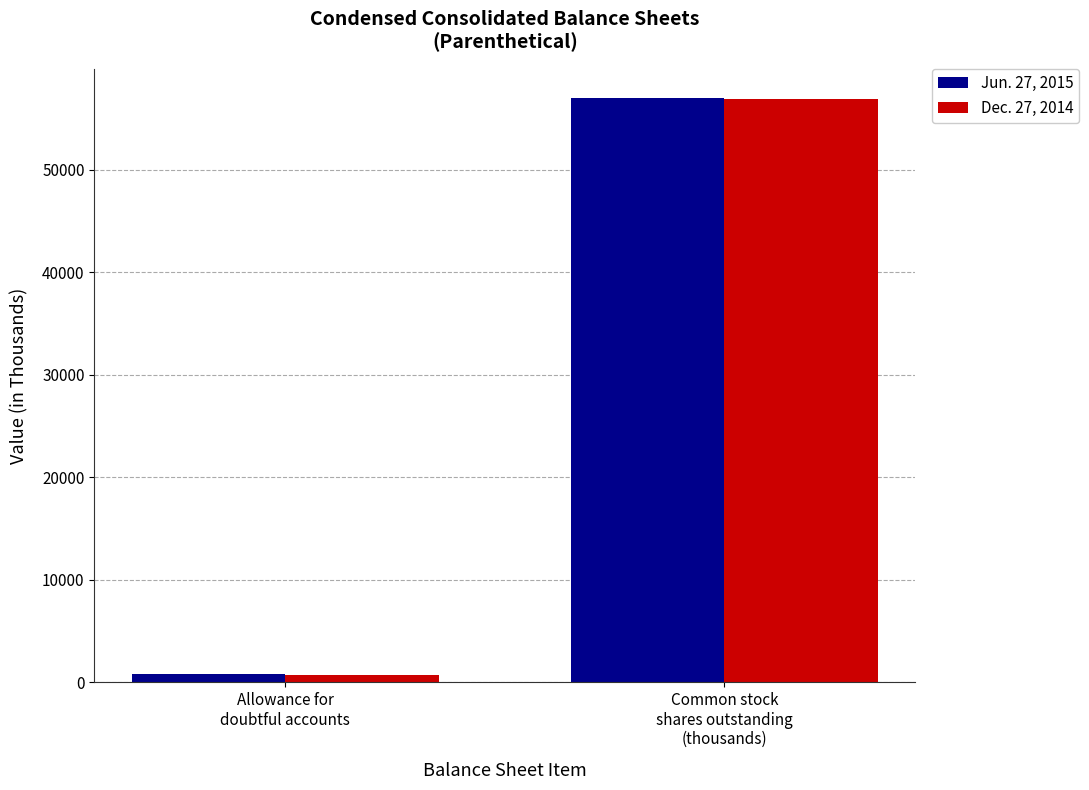

Reading left to right, list all the values displayed in this chart.

Jun. 27, 2015: 762.0	56986.3
Dec. 27, 2014: 666.0	56901.4